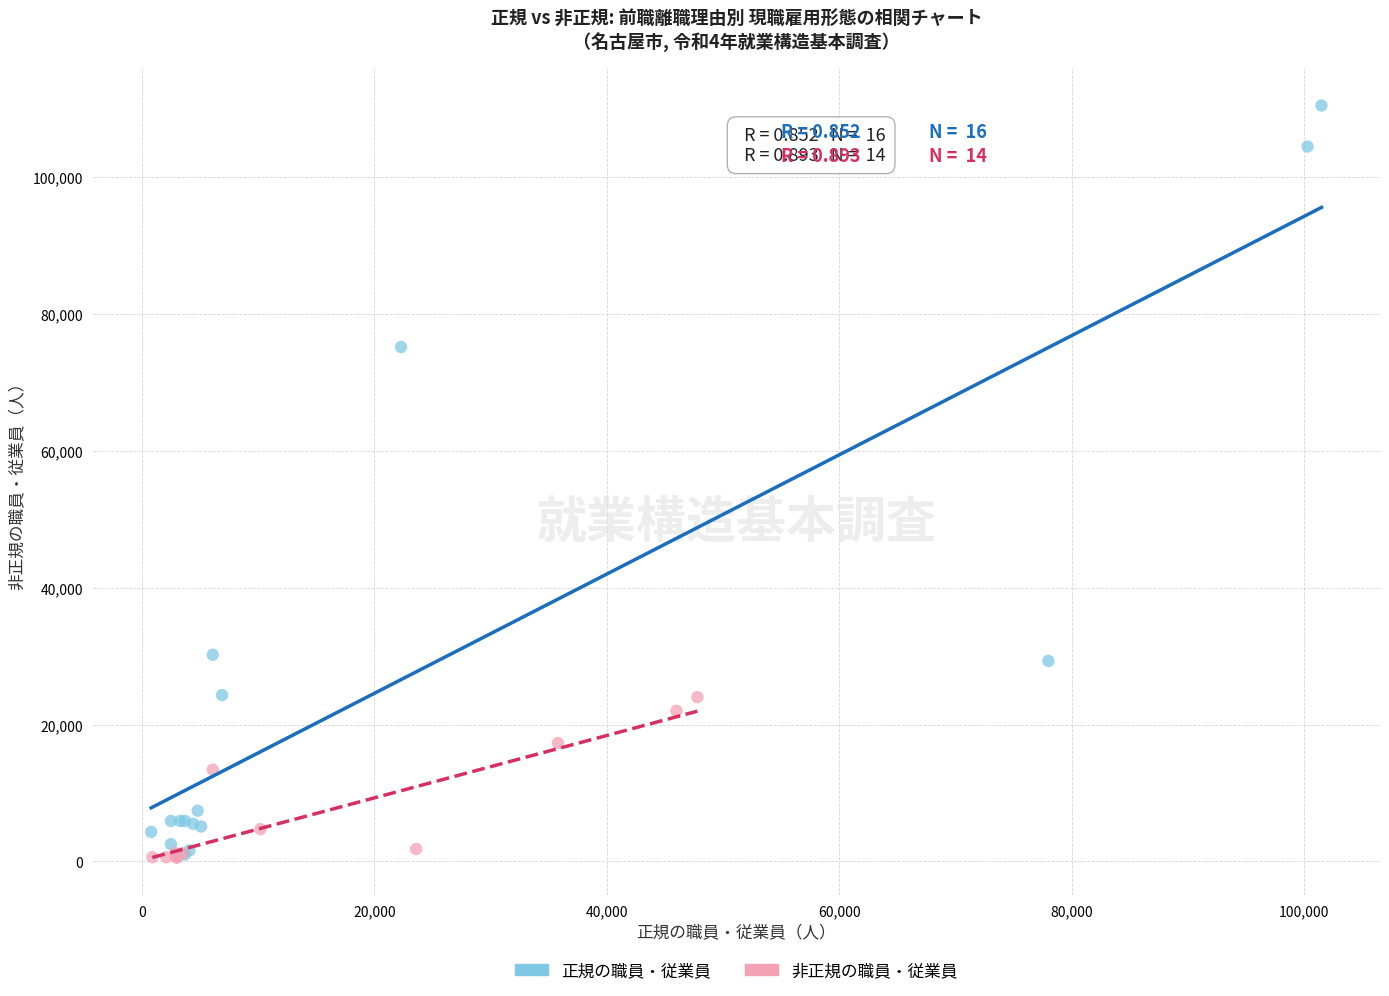

Which series has the largest Y range (max minus min)?

正規の職員・従業員